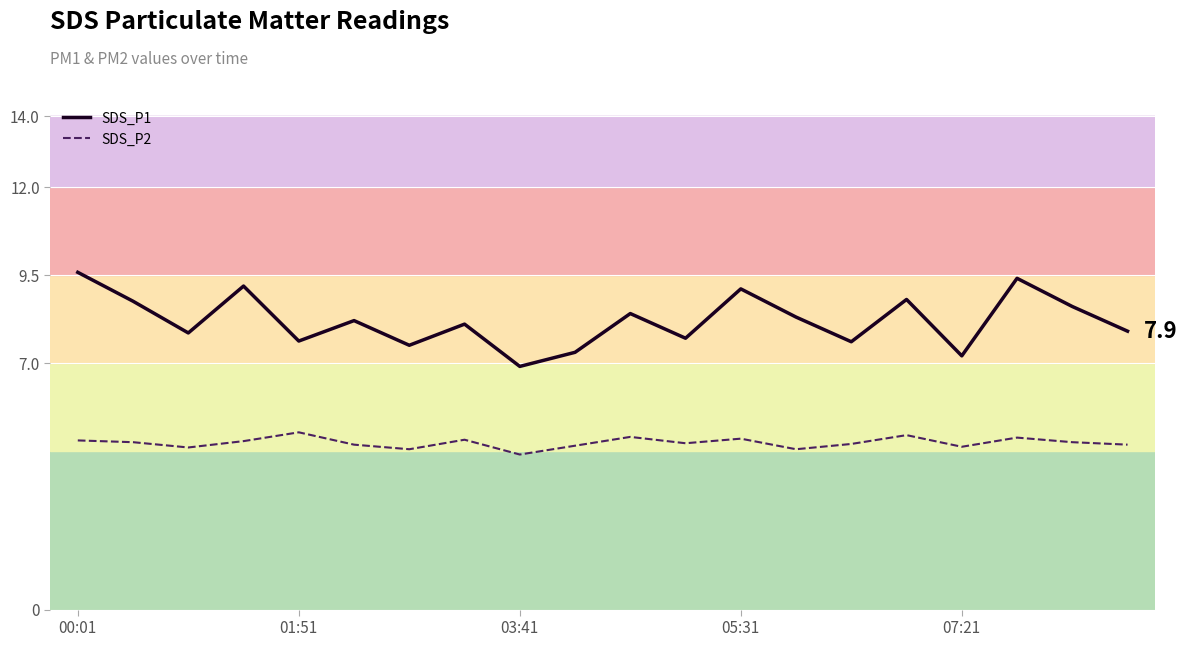

List the series in order of their peak value, lowest first.

SDS_P2, SDS_P1